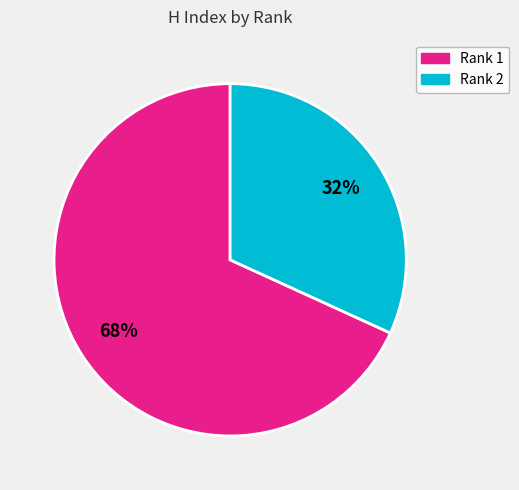

Is it true that Rank 2 is 32% of the pie?

True